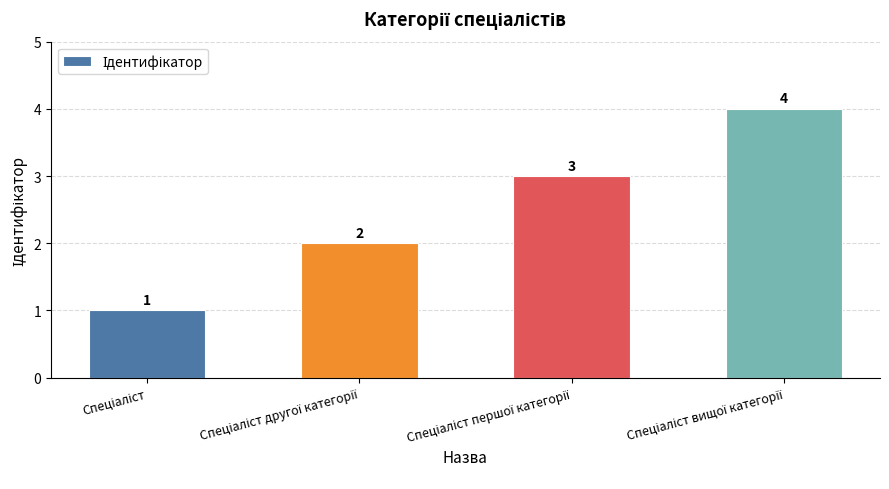

What is the value of the 2nd bar from the left?

2